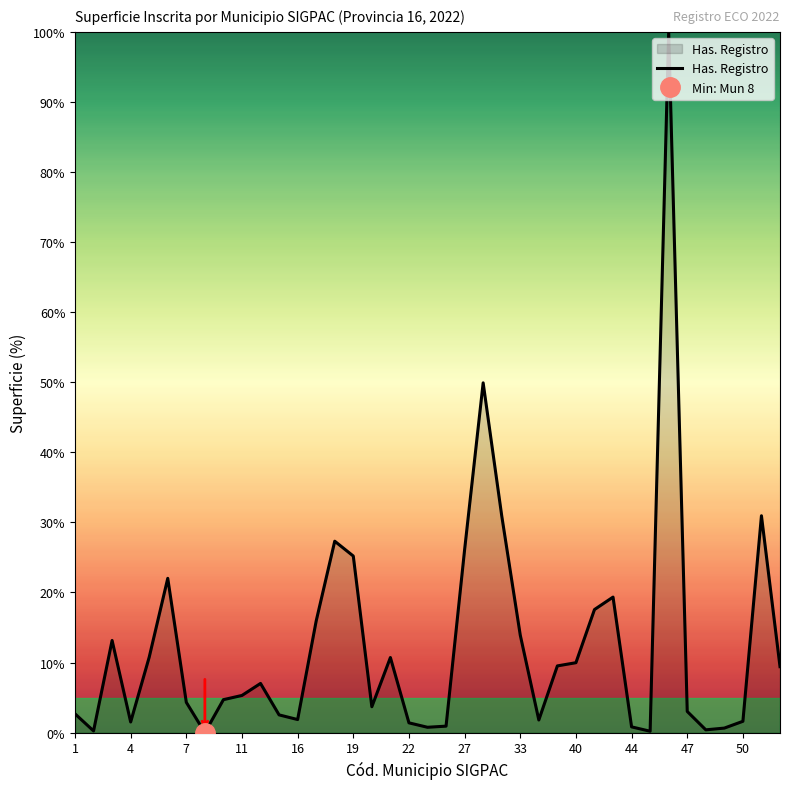

How many points are lower than both their immediate neighbors (excluding endpoints)?

9